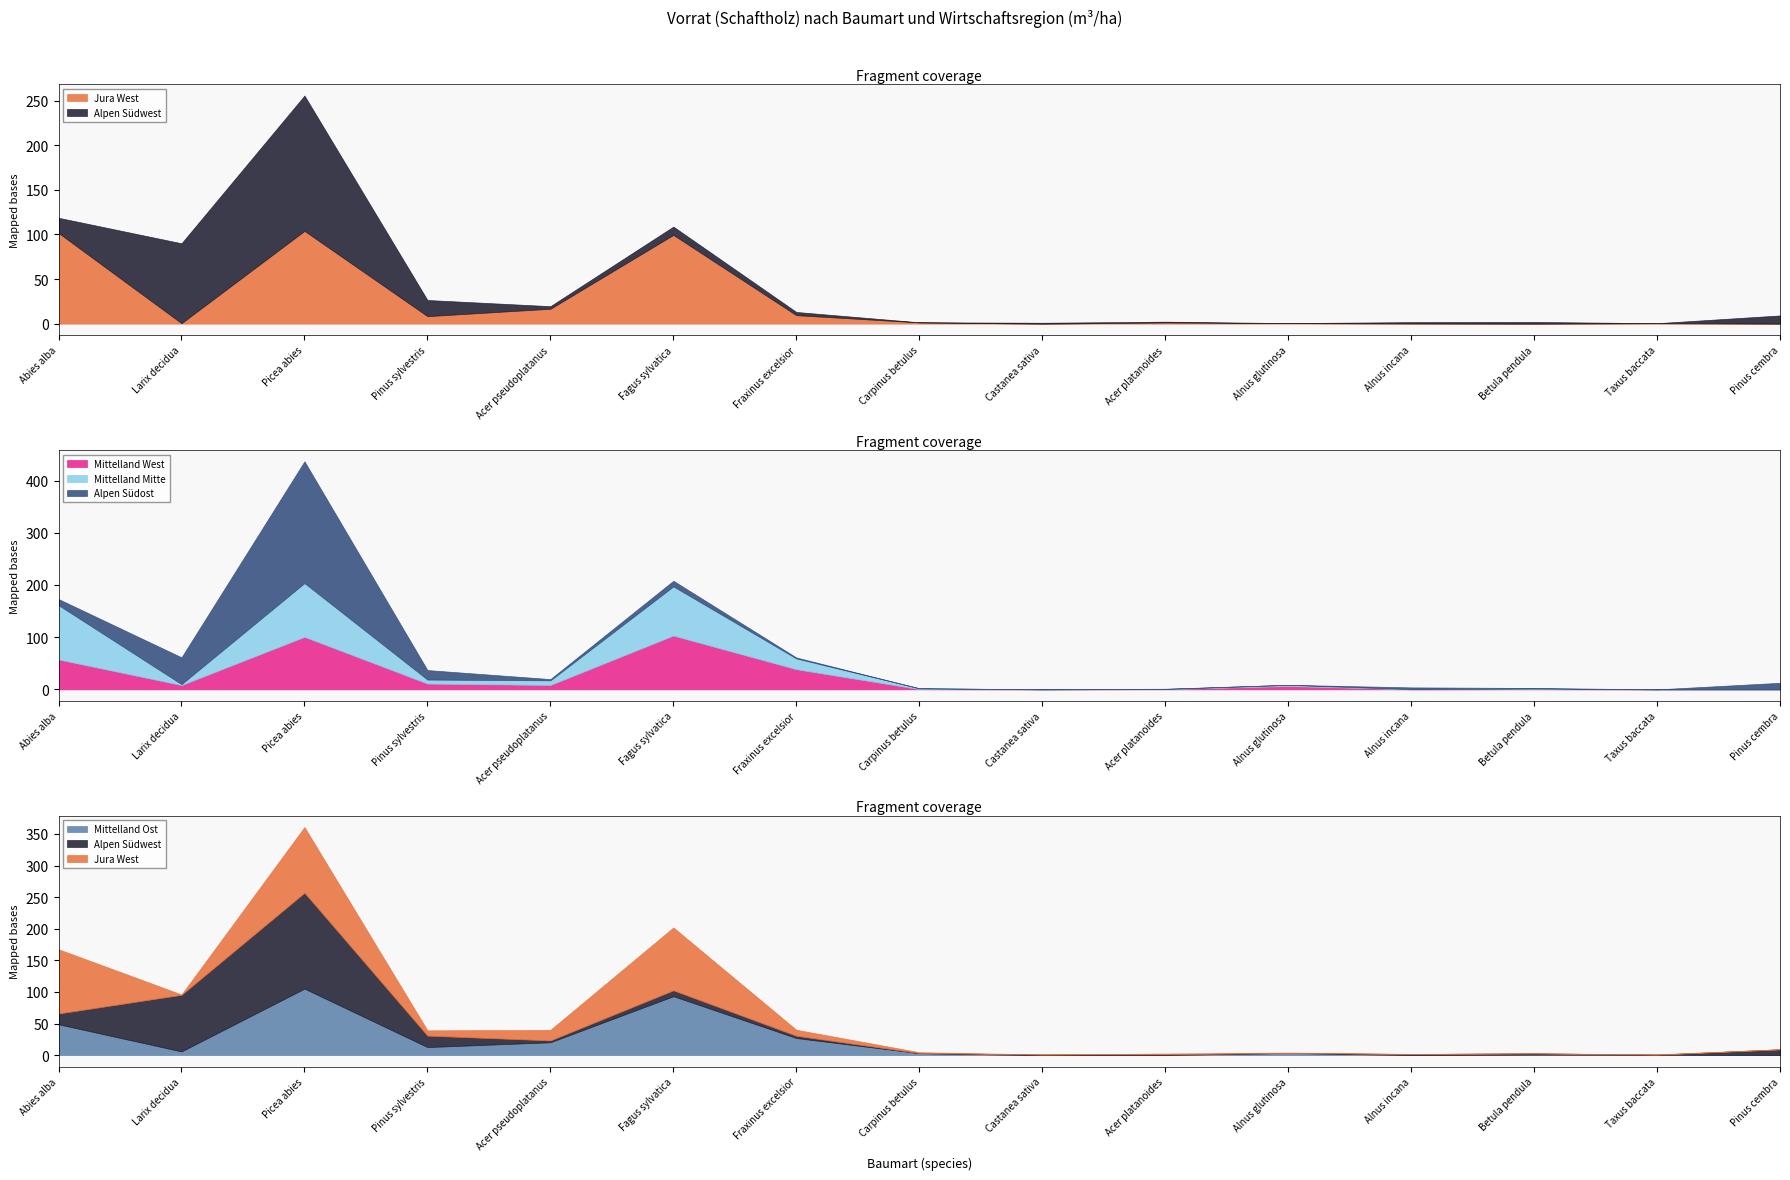

At which label is Mittelland Mitte closest to 52?

Fraxinus excelsior